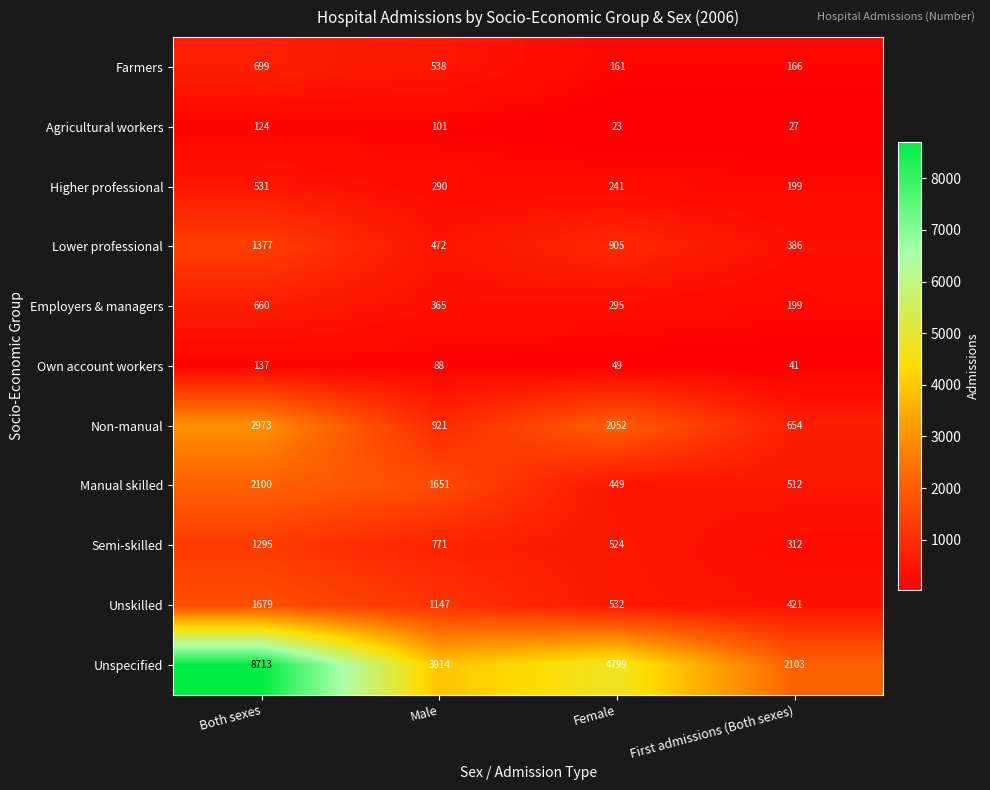

At which category is the sum across all series the highest?

Both sexes